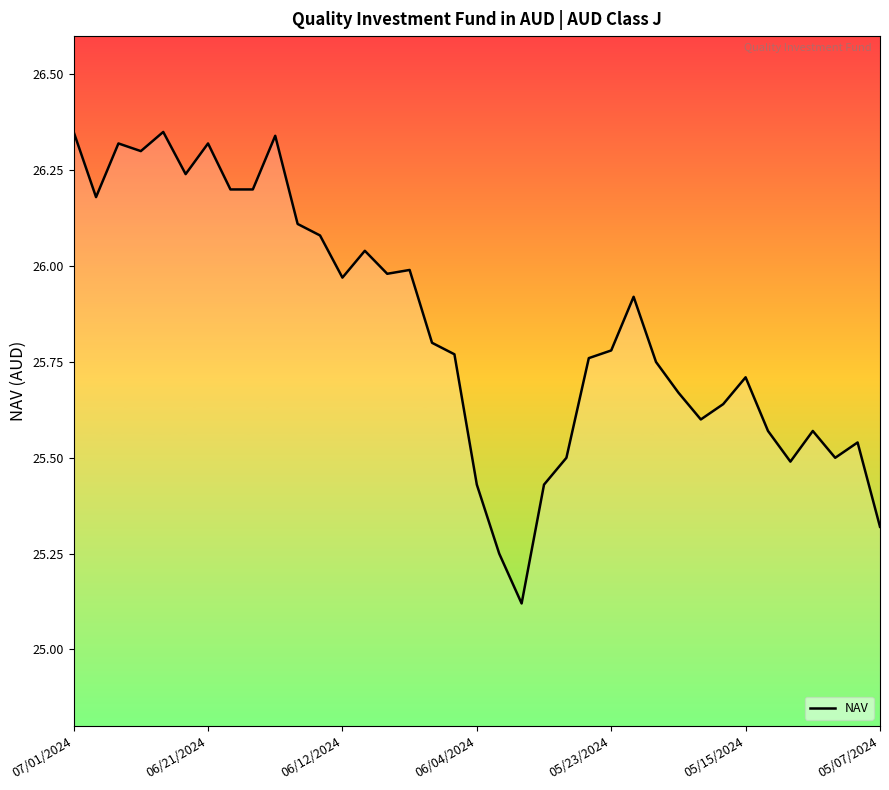

How many distinct data groups are displayed?

1